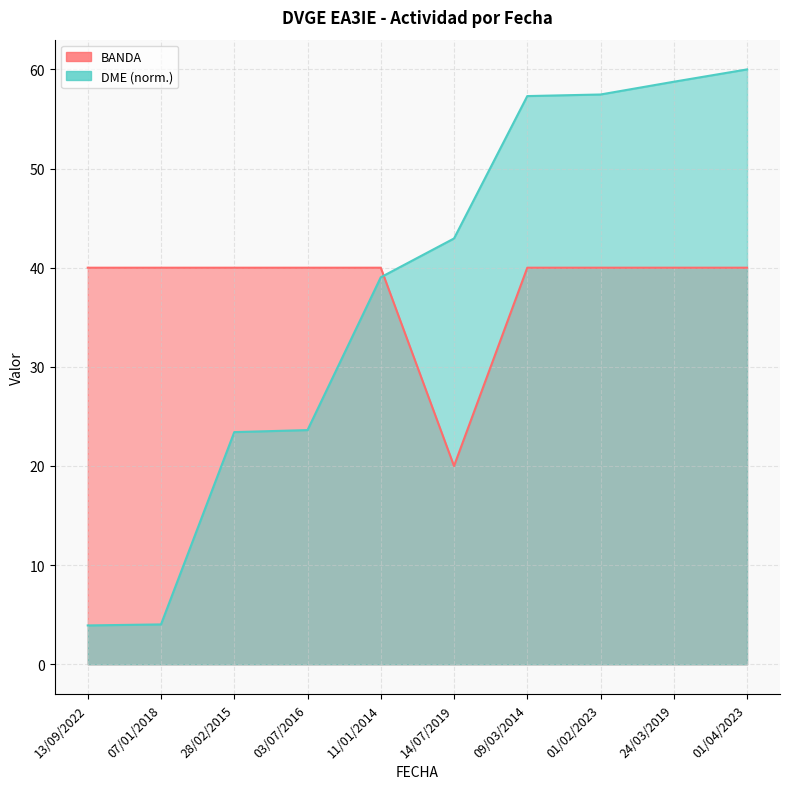

Rank the series by their maximum value, from highest to lowest.

DME_numeric, BANDA